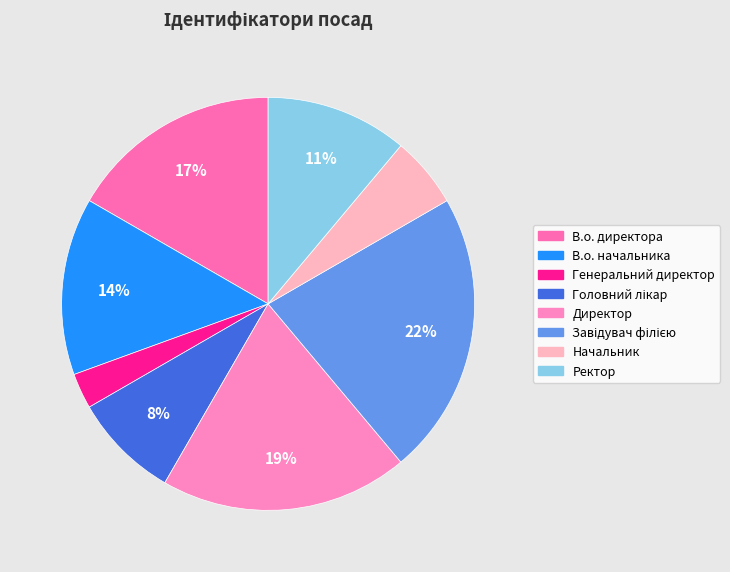

Is there a majority slice in this chart?

No